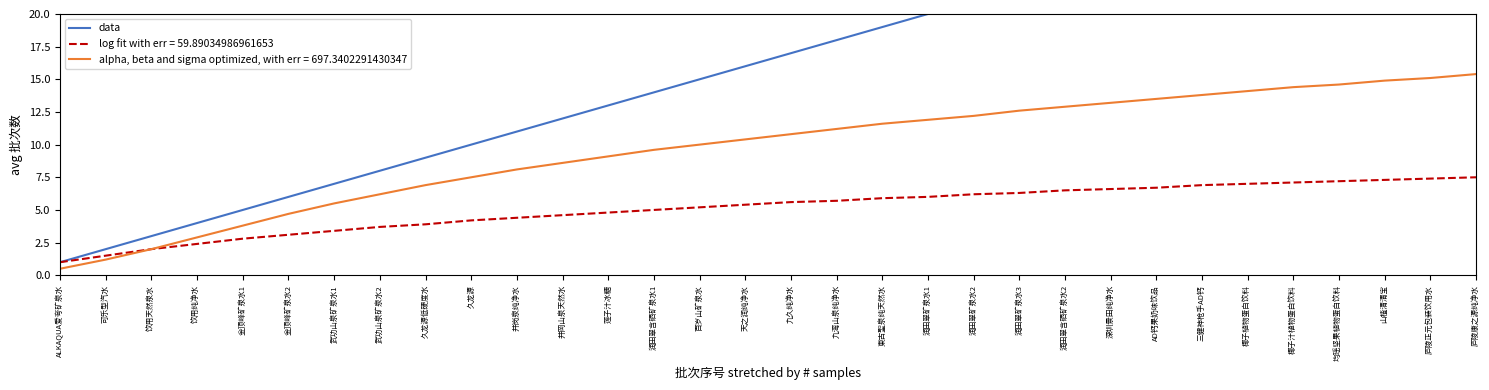

True or false: the data has more than 1 interior local peaks.

False